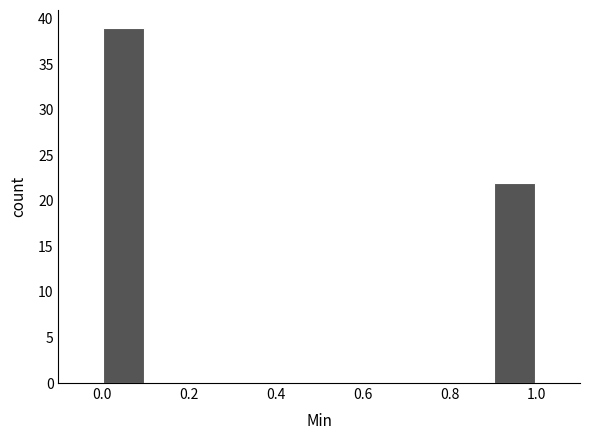

What is the height of the bar covering 0.9 to 1.0 on the x-axis? The values are not printed on the chart, so give them approximately, as read against the axis.

22